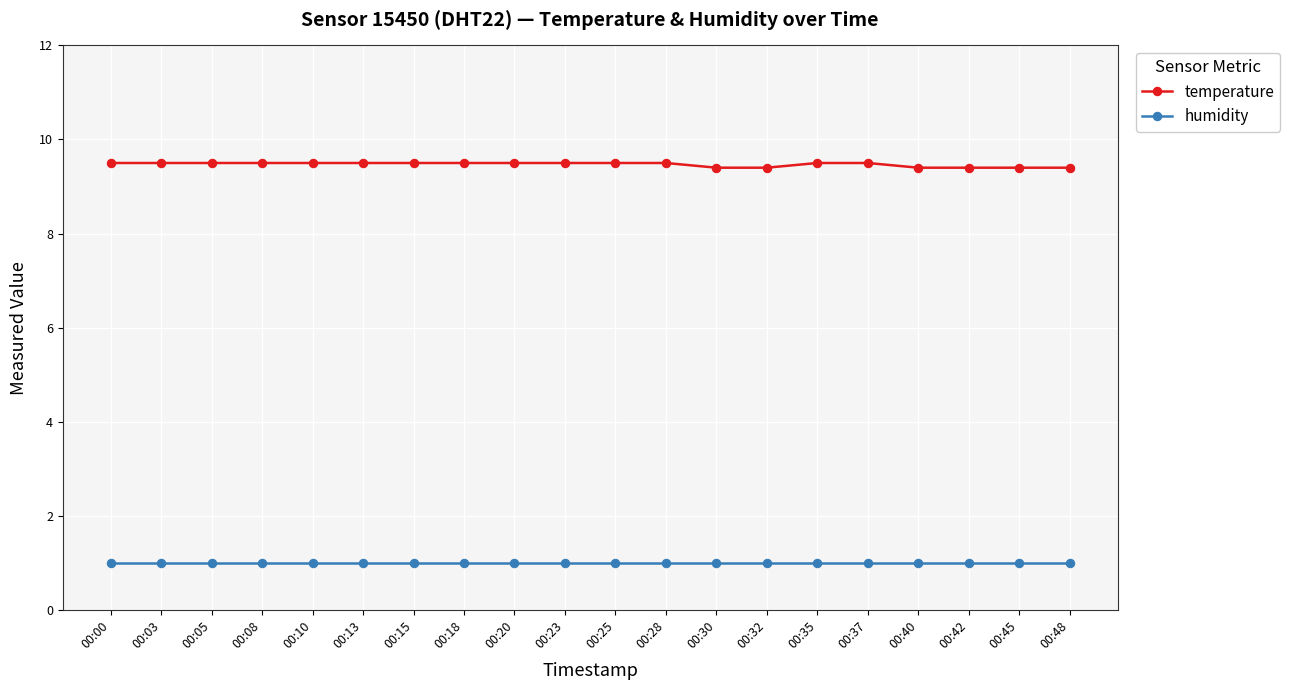

What is the highest value of the humidity series?

1.0